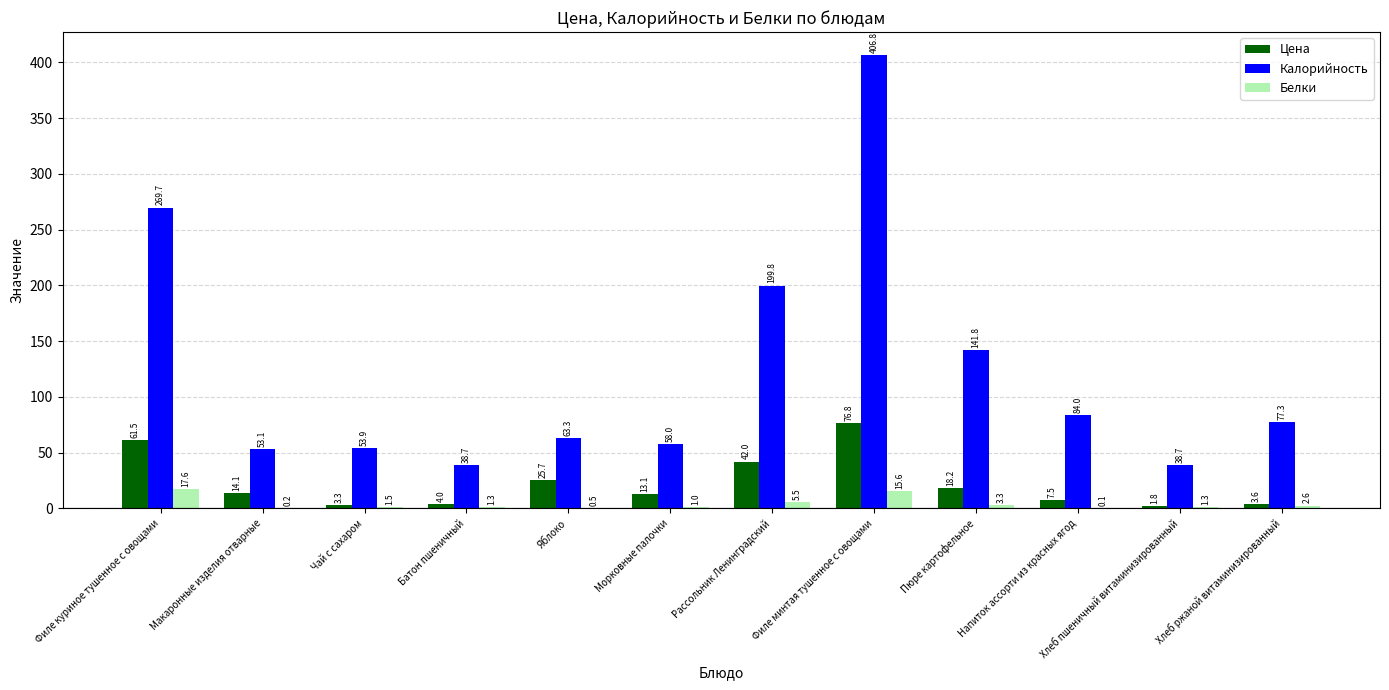

Count the number of data series in this chart.

3